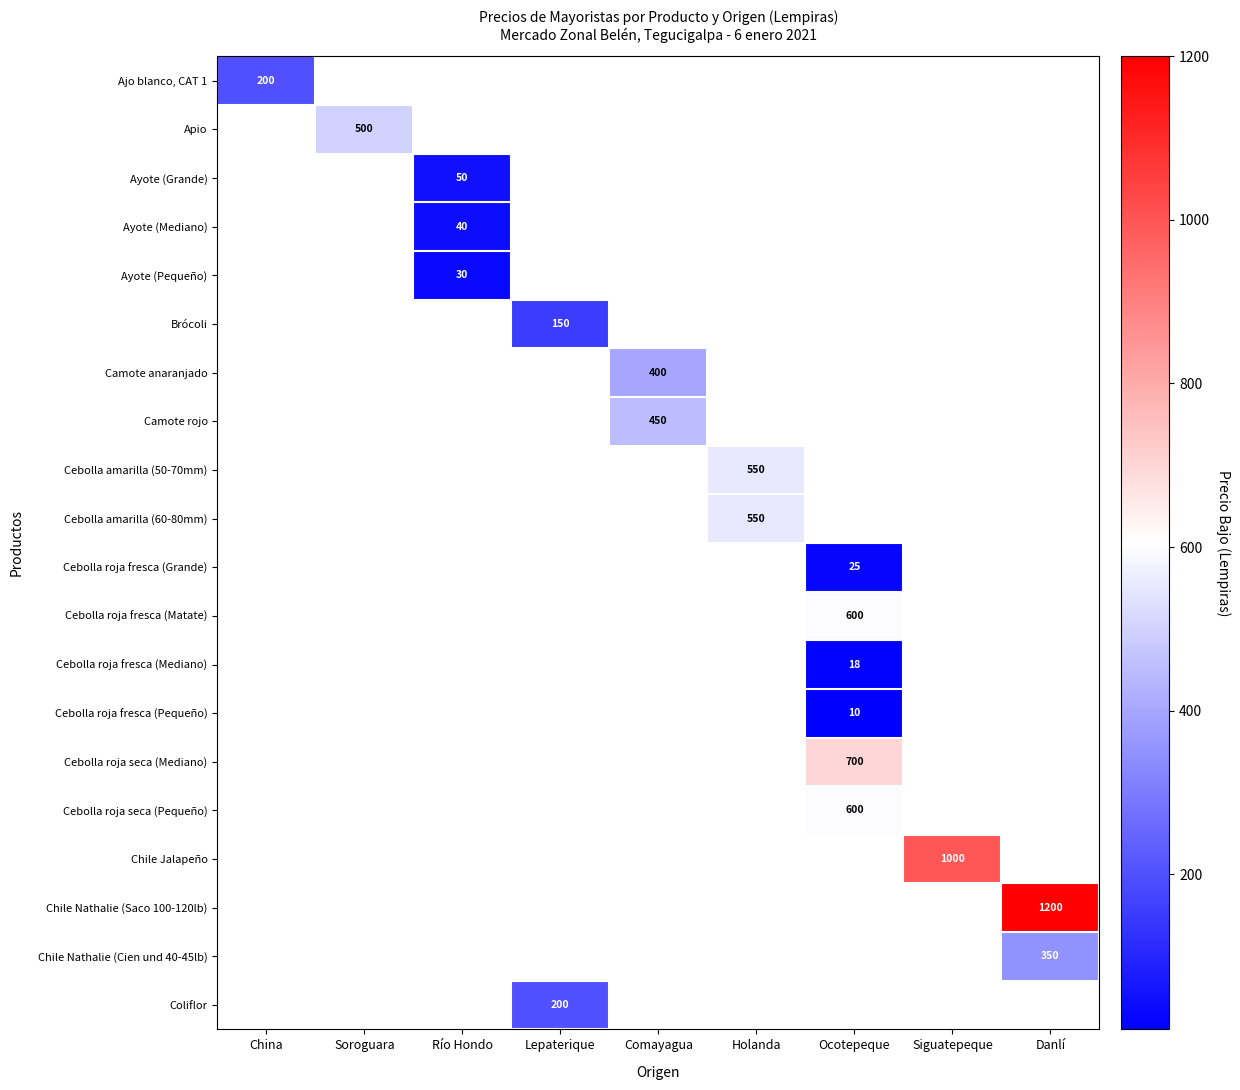

How many categories are shown in the chart?

9